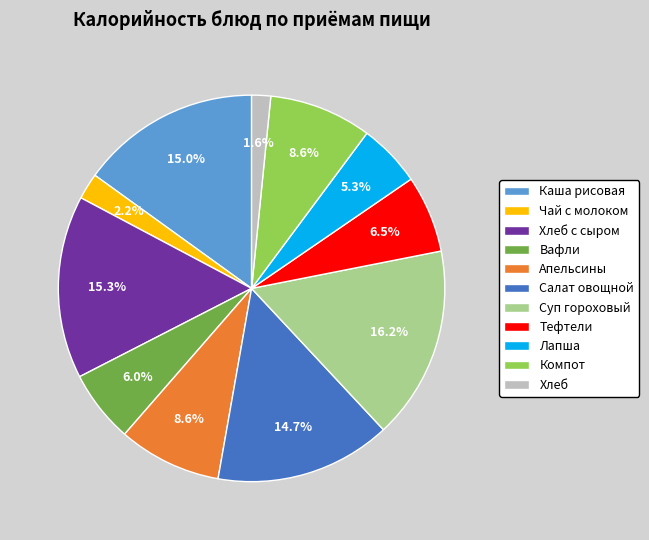

Which category has the smallest portion of the pie?

Хлеб